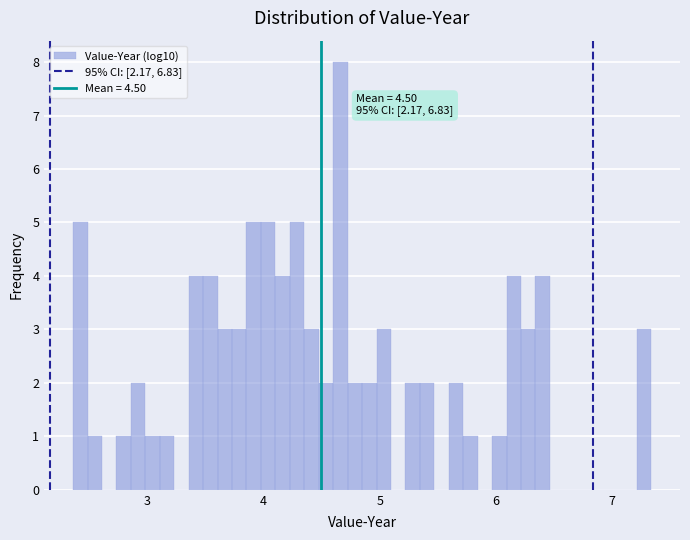

Around what value on the x-axis is the tallest bar? Give the approximate position of its centre, as read against the axis.

4.7